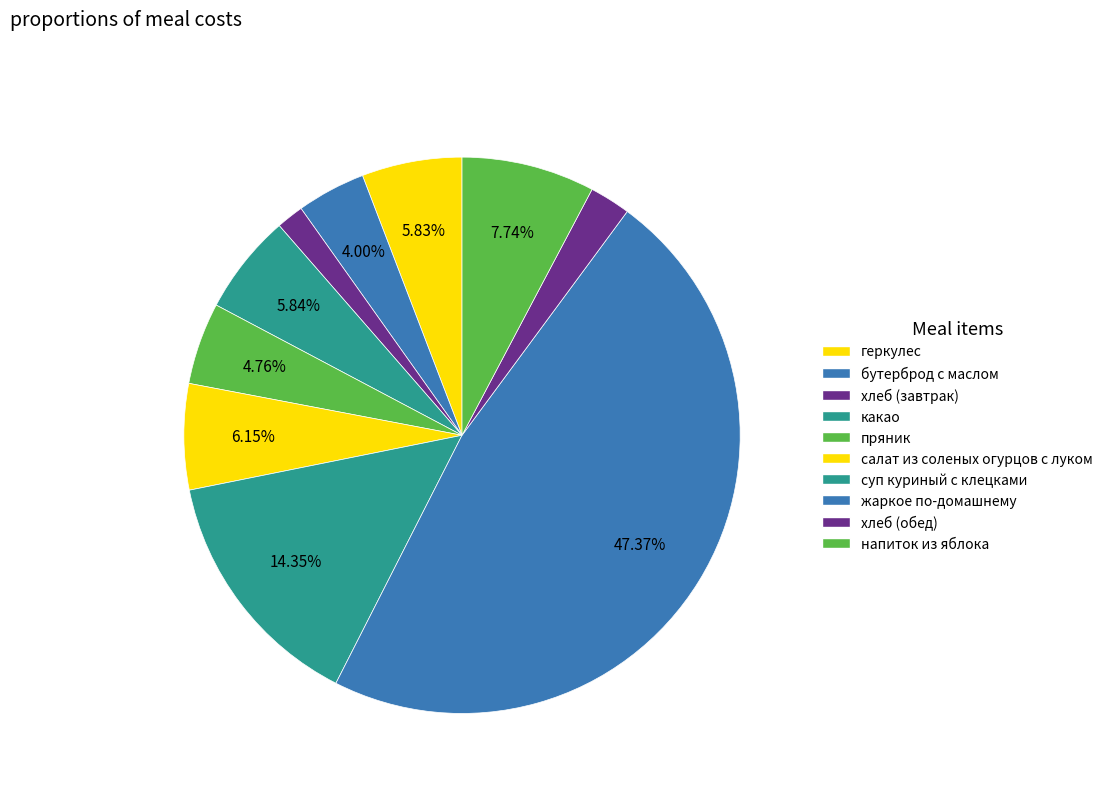

How many segments does this pie chart have?

10